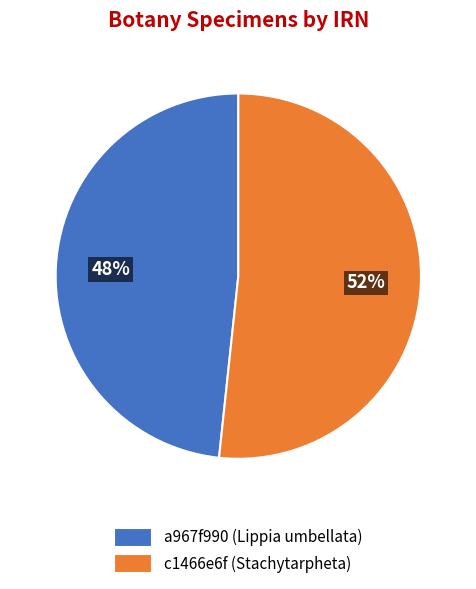

Approximately how many times larger is the value at c1466e6f (Stachytarpheta) compared to a967f990 (Lippia umbellata)?

1.1